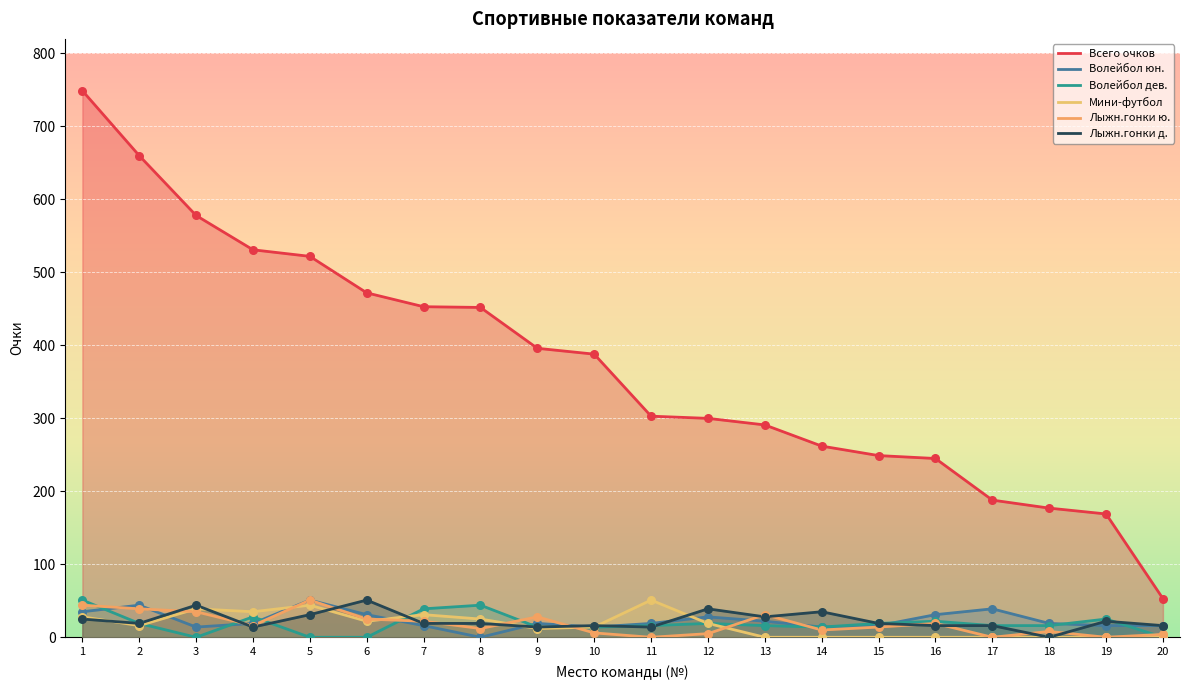

Which series has the largest total across all categories?

Всего очков